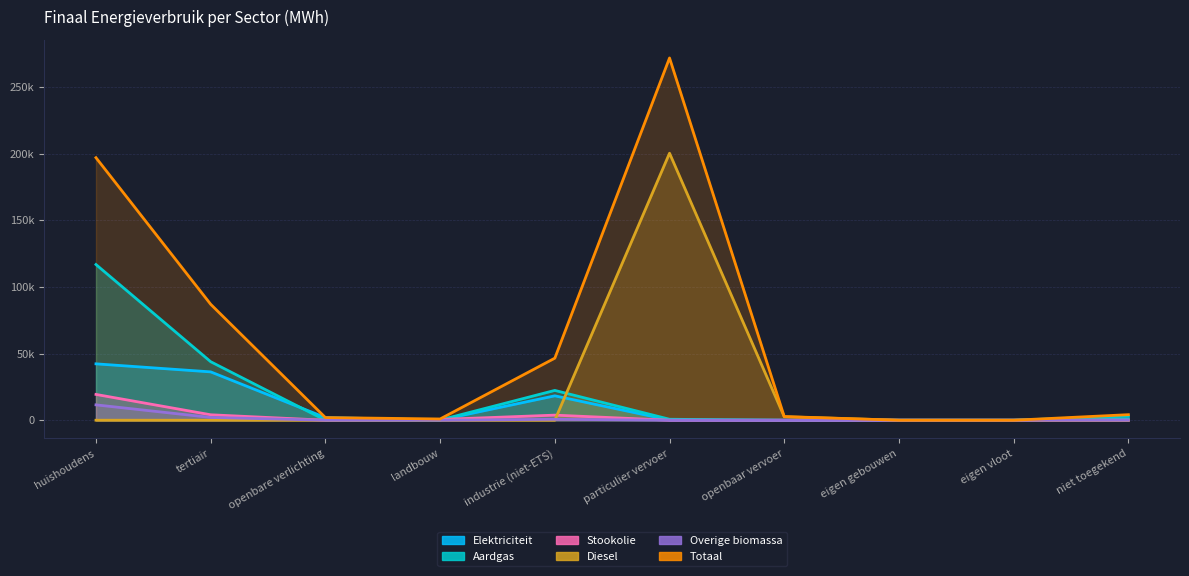

What is the label of the 6th point from the right?

industrie (niet-ETS)